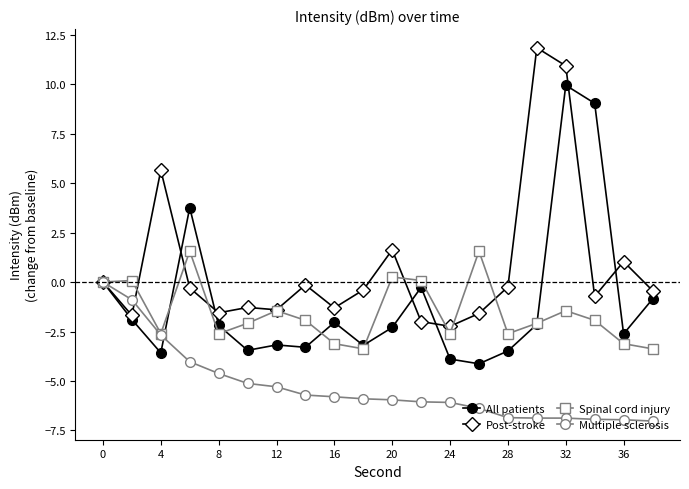

List the series in order of their peak value, highest first.

Post-stroke, All patients, Spinal cord injury, Multiple sclerosis